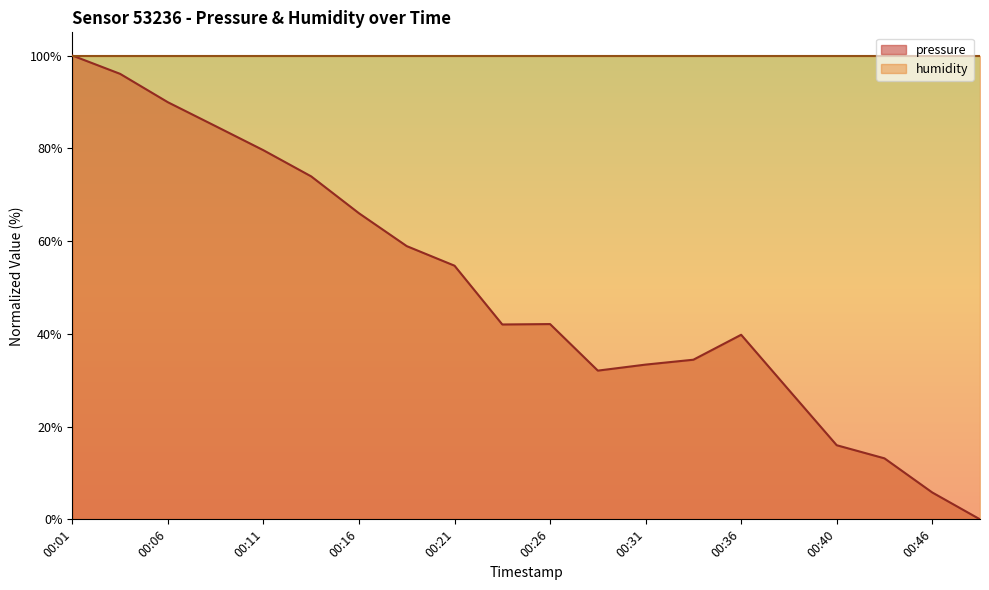

What is the maximum value shown in the chart?

100.0